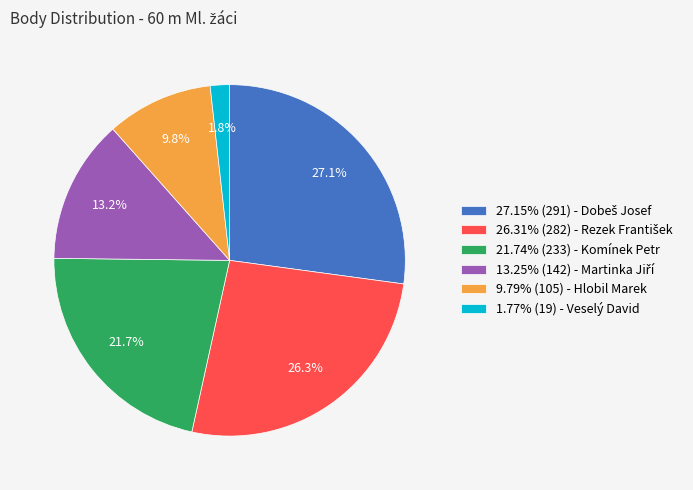

What is the total percentage of 21.74% (233) - Komínek Petr and 9.79% (105) - Hlobil Marek?

31.5%